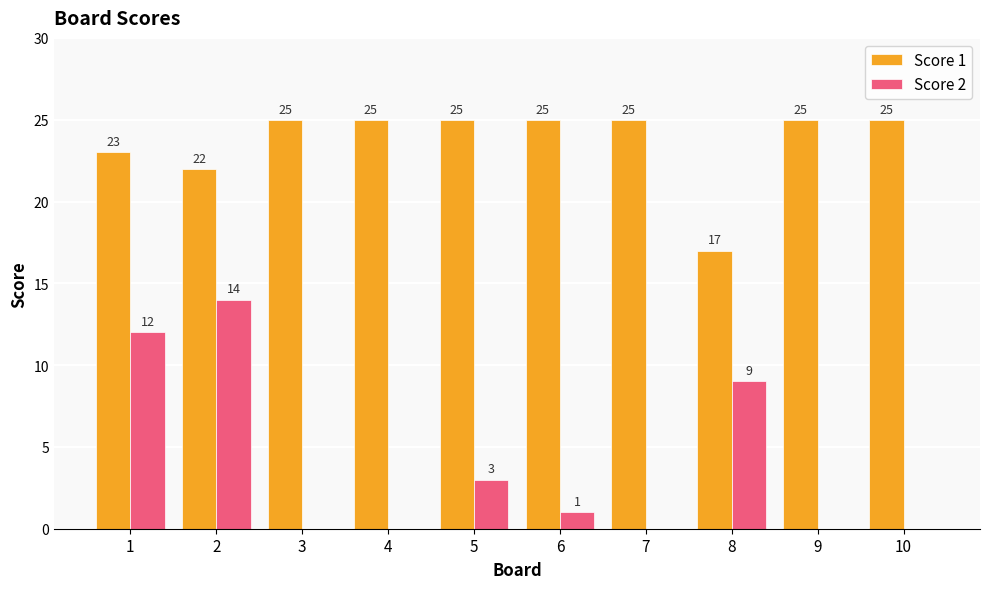

Reading right to left, list all the values displayed in this chart.

Score 1: 10=25	9=25	8=17	7=25	6=25	5=25	4=25	3=25	2=22	1=23
Score 2: 10=0	9=0	8=9	7=0	6=1	5=3	4=0	3=0	2=14	1=12